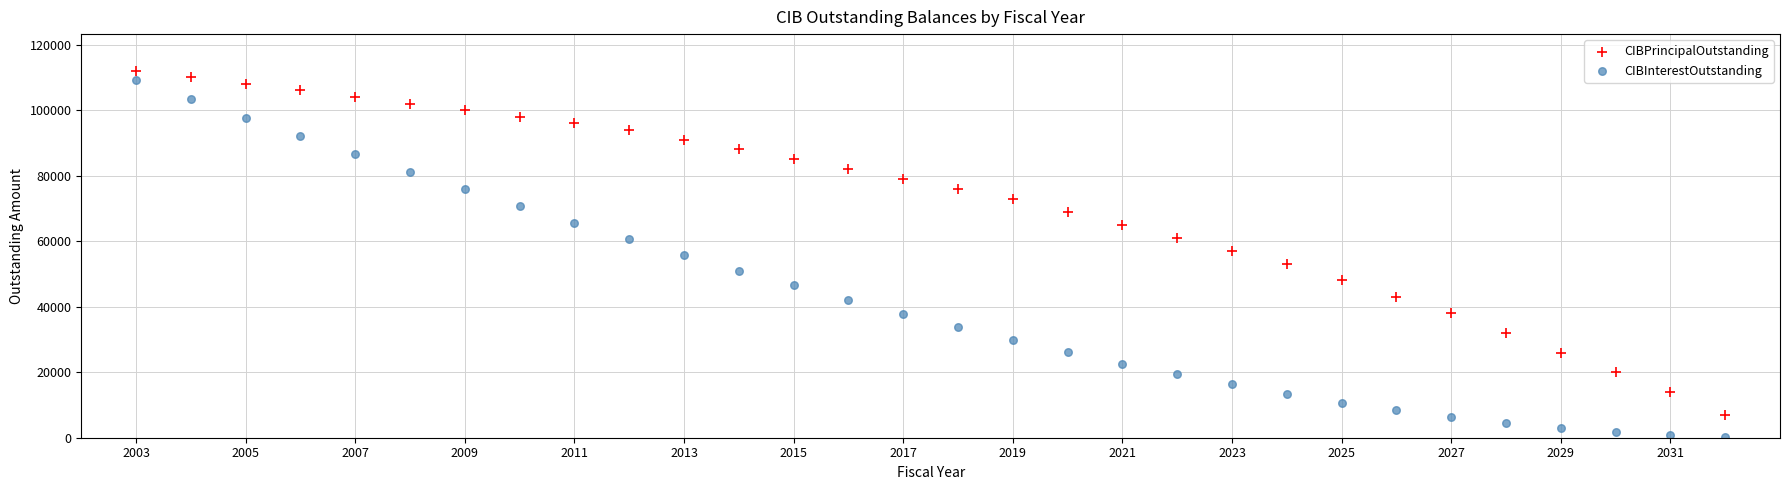

Across all data points, what is the range of X values (max minus min)?

29.0